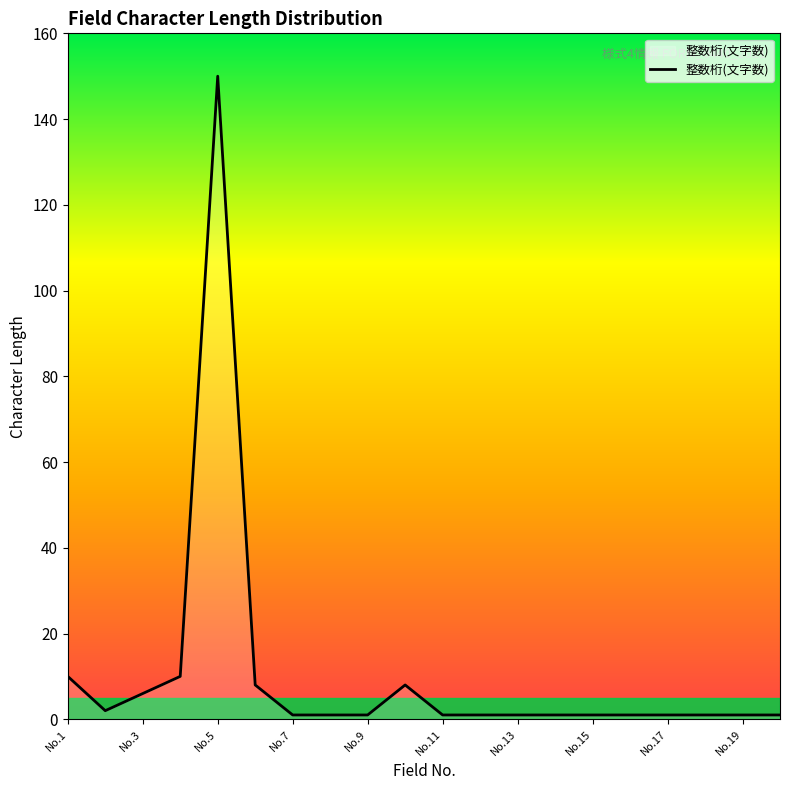

What is the greatest value displayed?

150